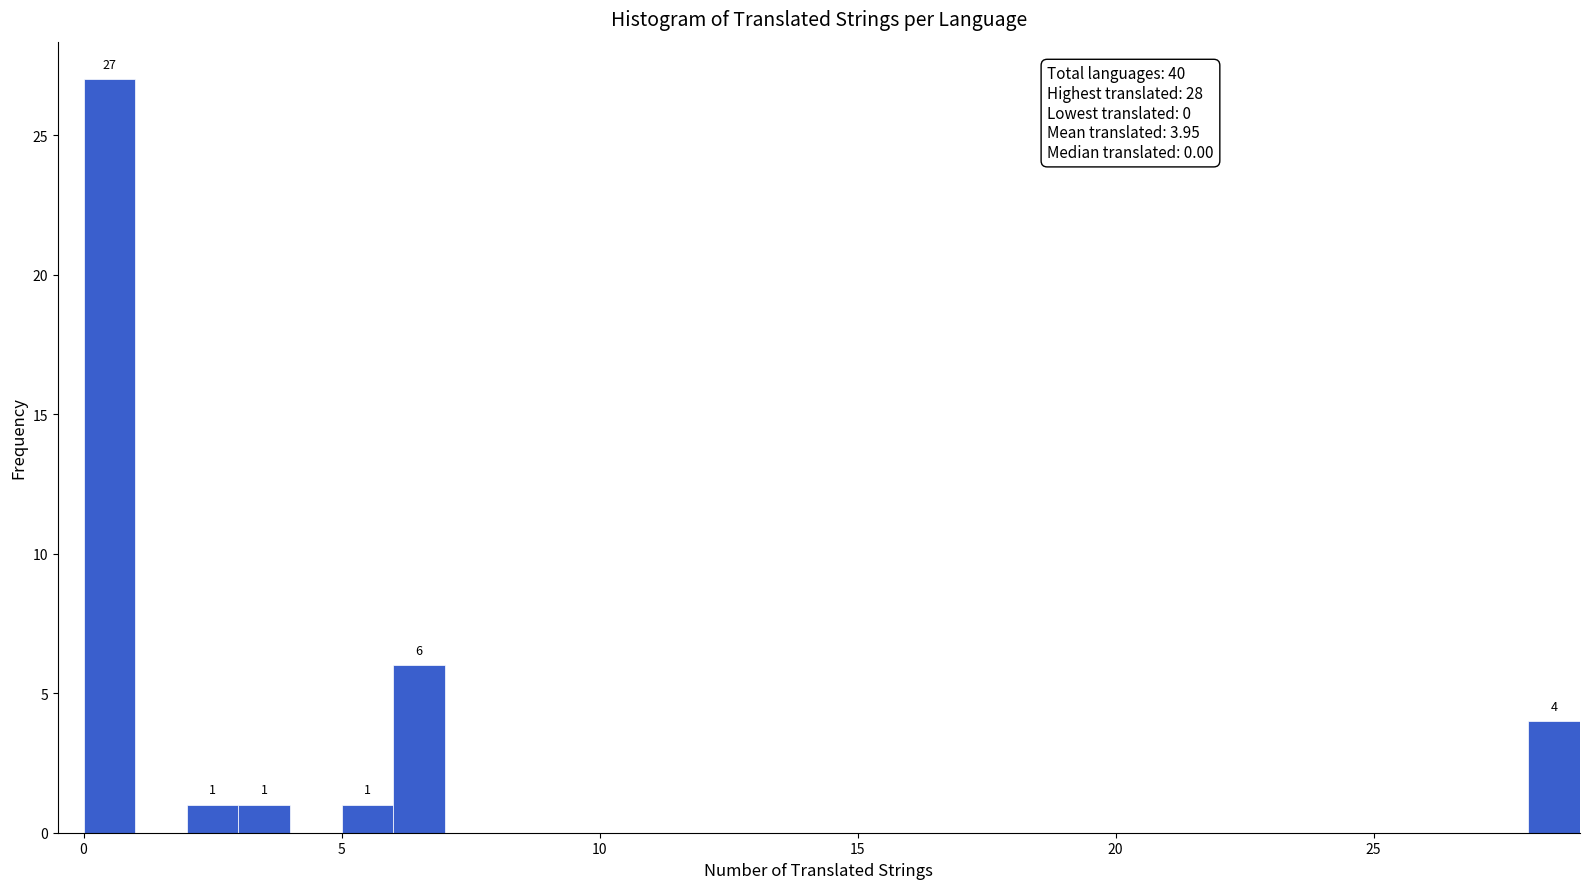

Around what value on the x-axis is the tallest bar? Give the approximate position of its centre, as read against the axis.

0.5